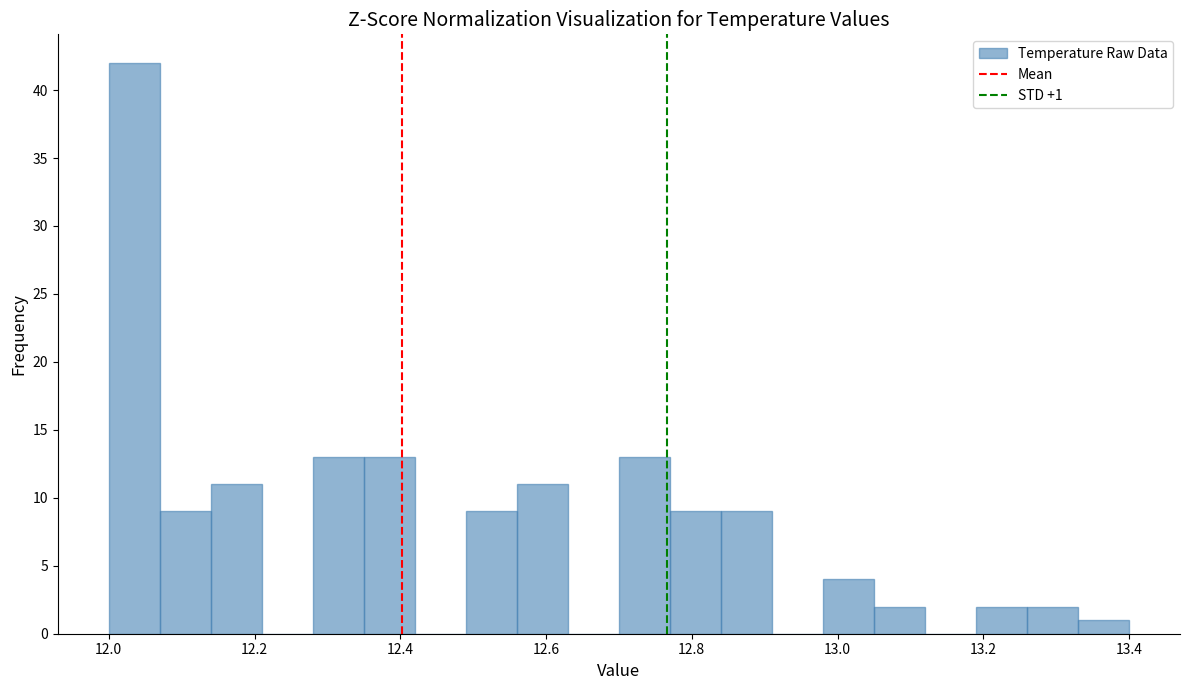

Read against the x-axis, roughly where is the centre of the tallest bar?

12.04